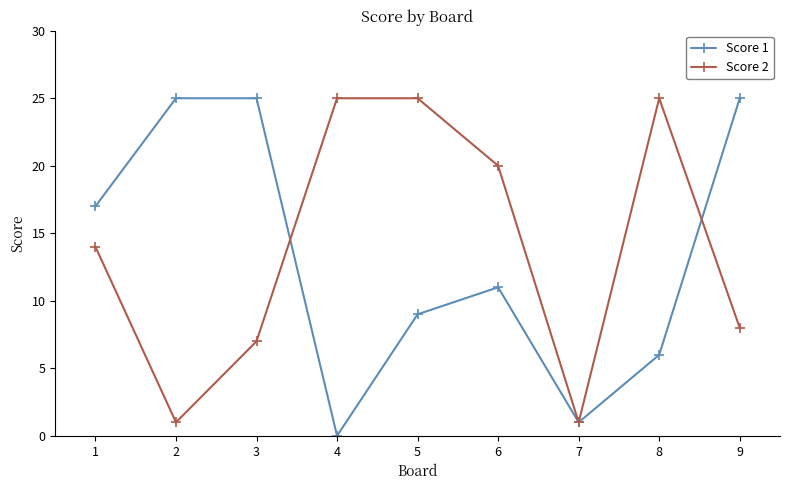

Rank the series at 8 from lowest to highest value.

Score 1, Score 2